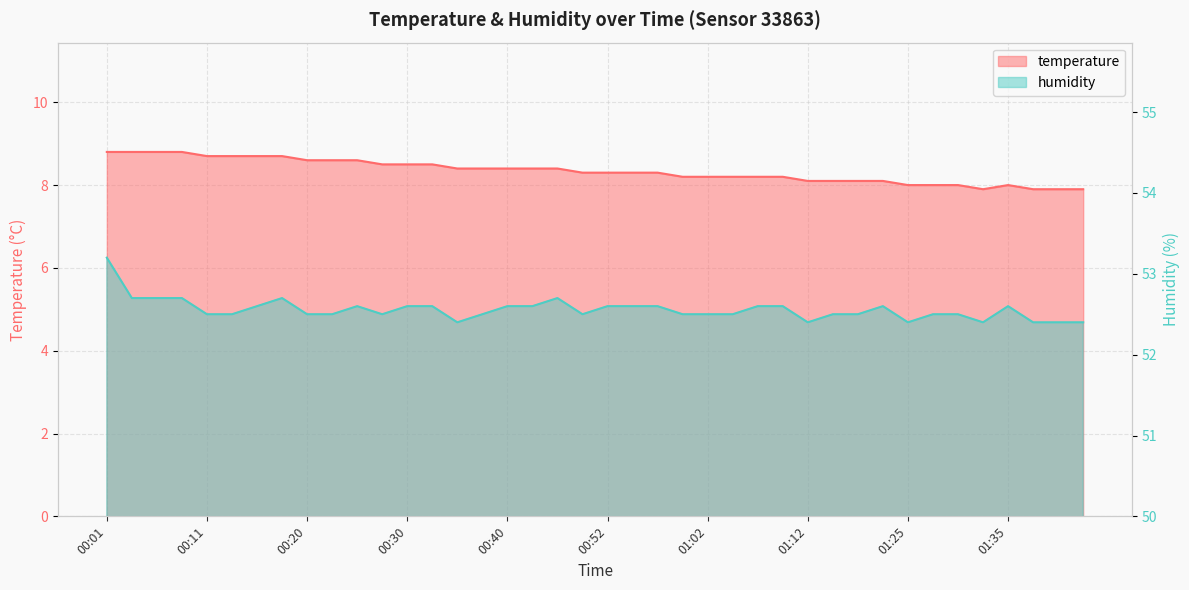

True or false: humidity and temperature intersect in this chart.

False